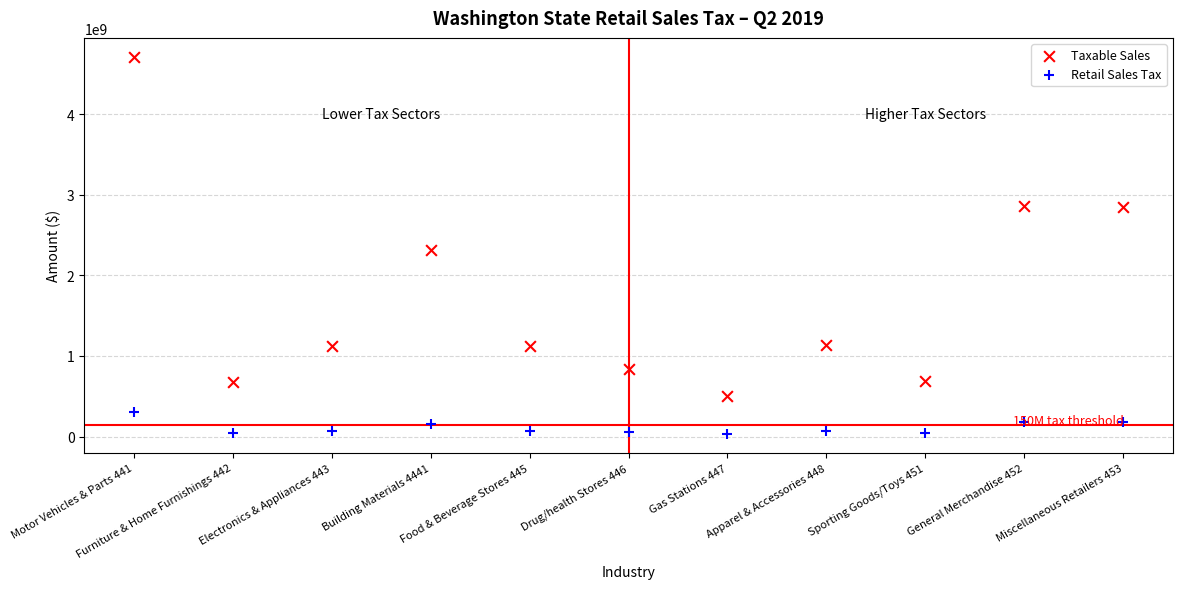

Across all data points, what is the range of Y values (max minus min)?

4678303090